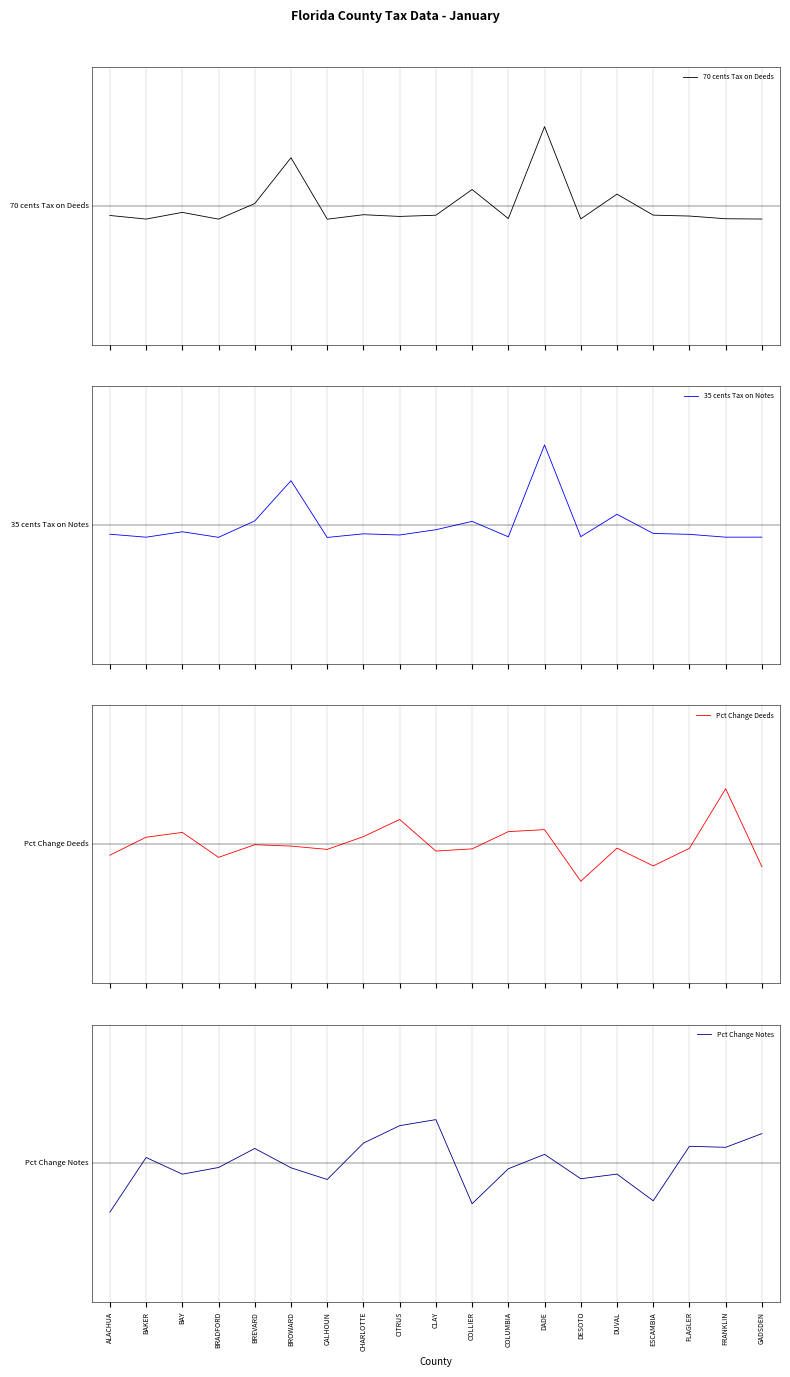

Reading left to right, list all the values displayed in this chart.

70 cents Tax on Deeds: ALACHUA=-0.0	BAKER=-0.1	BAY=-0.0	BRADFORD=-0.1	BREVARD=0.0	BROWARD=0.2	CALHOUN=-0.1	CHARLOTTE=-0.0	CITRUS=-0.0	CLAY=-0.0	COLLIER=0.1	COLUMBIA=-0.1	DADE=0.3	DESOTO=-0.1	DUVAL=0.1	ESCAMBIA=-0.0	FLAGLER=-0.0	FRANKLIN=-0.1	GADSDEN=-0.1
35 cents Tax on Notes: ALACHUA=-0.0	BAKER=-0.1	BAY=-0.0	BRADFORD=-0.1	BREVARD=0.0	BROWARD=0.2	CALHOUN=-0.1	CHARLOTTE=-0.0	CITRUS=-0.0	CLAY=-0.0	COLLIER=0.0	COLUMBIA=-0.1	DADE=0.3	DESOTO=-0.1	DUVAL=0.0	ESCAMBIA=-0.0	FLAGLER=-0.0	FRANKLIN=-0.1	GADSDEN=-0.1
Pct Change Deeds: ALACHUA=-0.0	BAKER=0.0	BAY=0.1	BRADFORD=-0.1	BREVARD=-0.0	BROWARD=-0.0	CALHOUN=-0.0	CHARLOTTE=0.0	CITRUS=0.1	CLAY=-0.0	COLLIER=-0.0	COLUMBIA=0.1	DADE=0.1	DESOTO=-0.2	DUVAL=-0.0	ESCAMBIA=-0.1	FLAGLER=-0.0	FRANKLIN=0.2	GADSDEN=-0.1
Pct Change Notes: ALACHUA=-0.2	BAKER=0.0	BAY=-0.0	BRADFORD=-0.0	BREVARD=0.1	BROWARD=-0.0	CALHOUN=-0.1	CHARLOTTE=0.1	CITRUS=0.2	CLAY=0.2	COLLIER=-0.2	COLUMBIA=-0.0	DADE=0.0	DESOTO=-0.1	DUVAL=-0.0	ESCAMBIA=-0.2	FLAGLER=0.1	FRANKLIN=0.1	GADSDEN=0.1